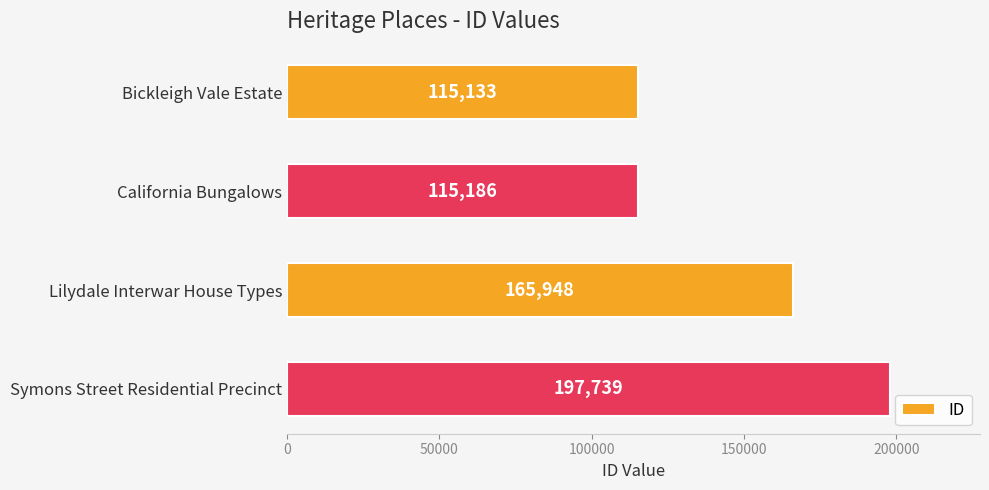

Reading top to bottom, extract all data points from this chart.

115133	115186	165948	197739